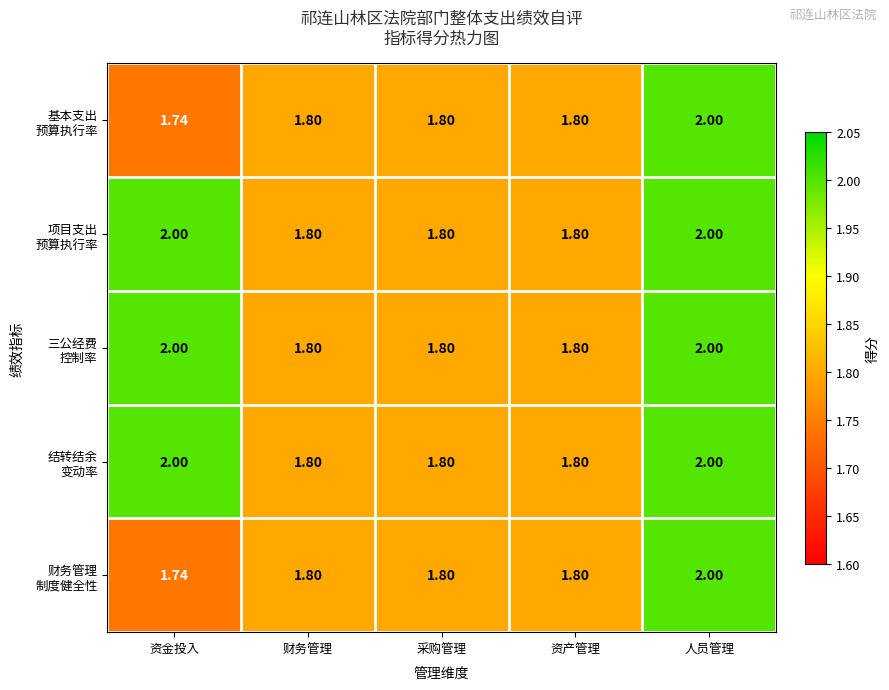

At which category is the sum across all series the highest?

人员管理